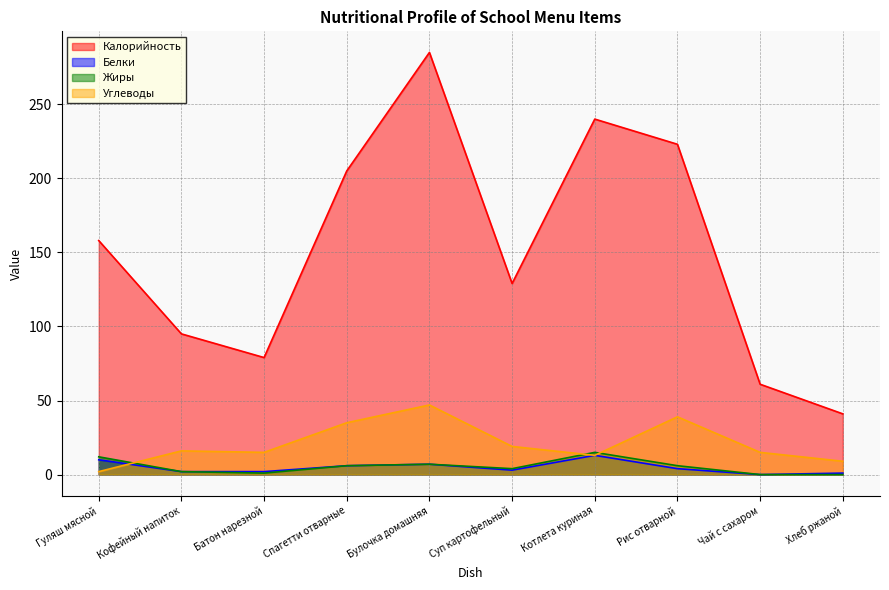

True or false: Белки has more than 0 points higher than both neighbors.

True